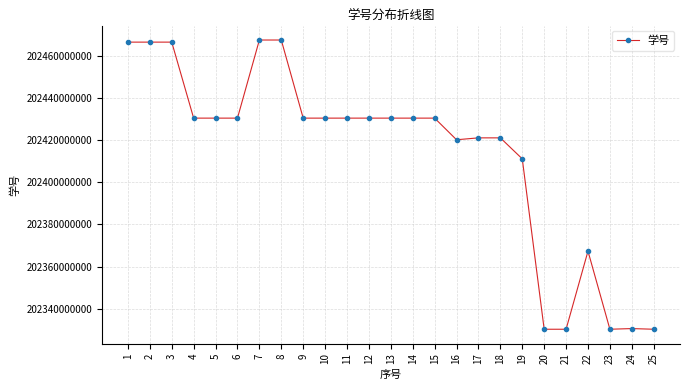

What is the value of the 4th point from the left?

202430373368